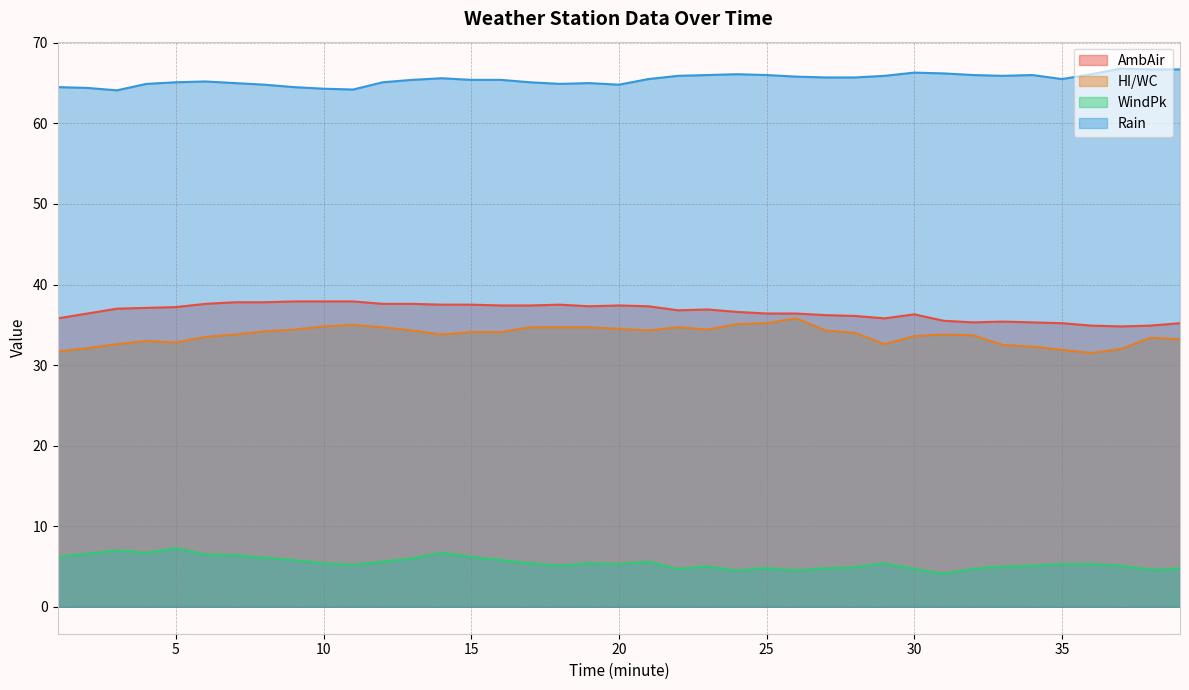

What is the smallest value displayed?

4.1